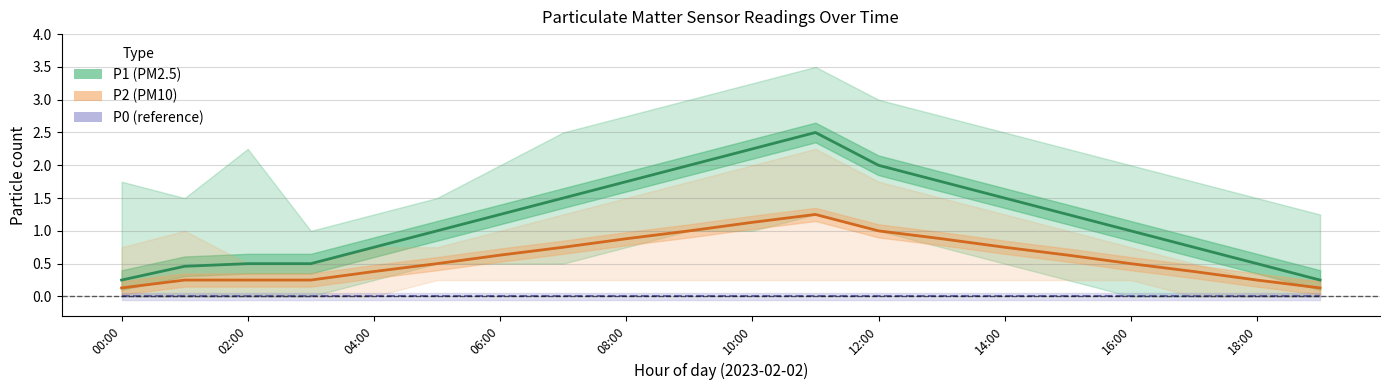

What is the label of the 7th point from the right?

13